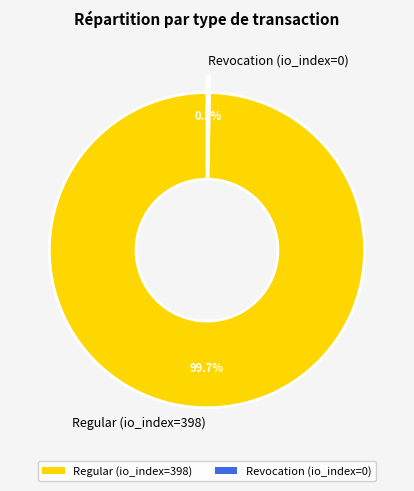

Does Regular (io_index=398) account for over 50% of the chart?

Yes